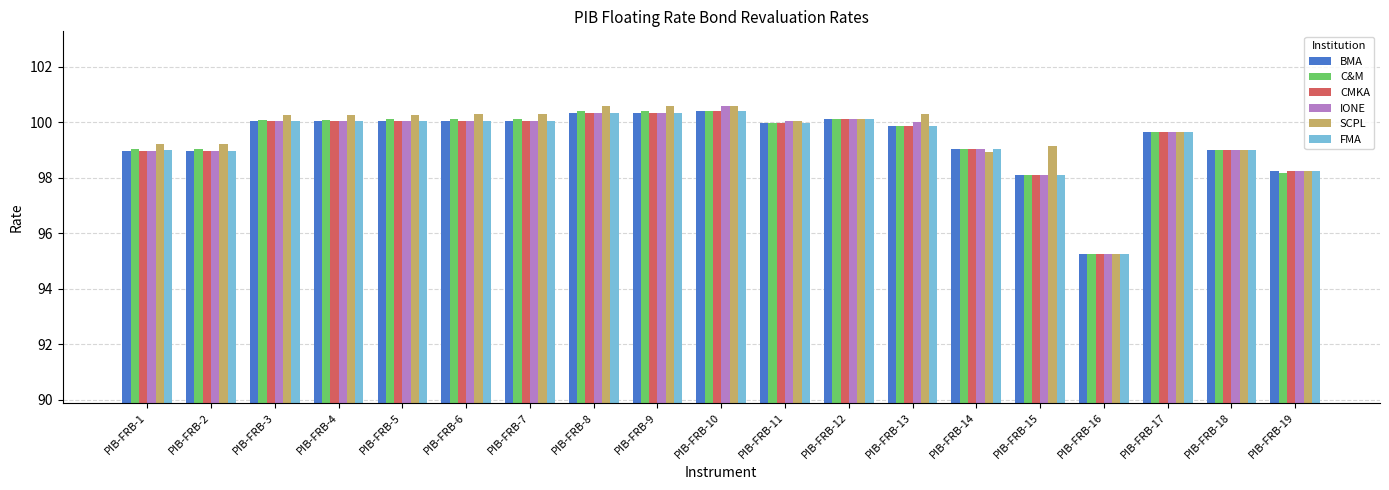

At which category does the chart reach its minimum across all series?

PIB-FRB-16